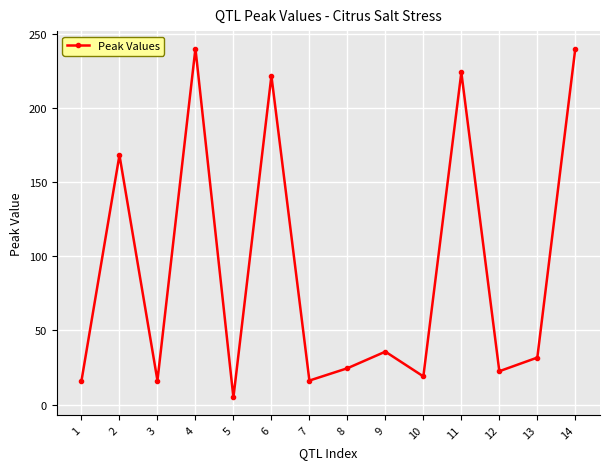

What is the value of the 8th point from the left?

24.5